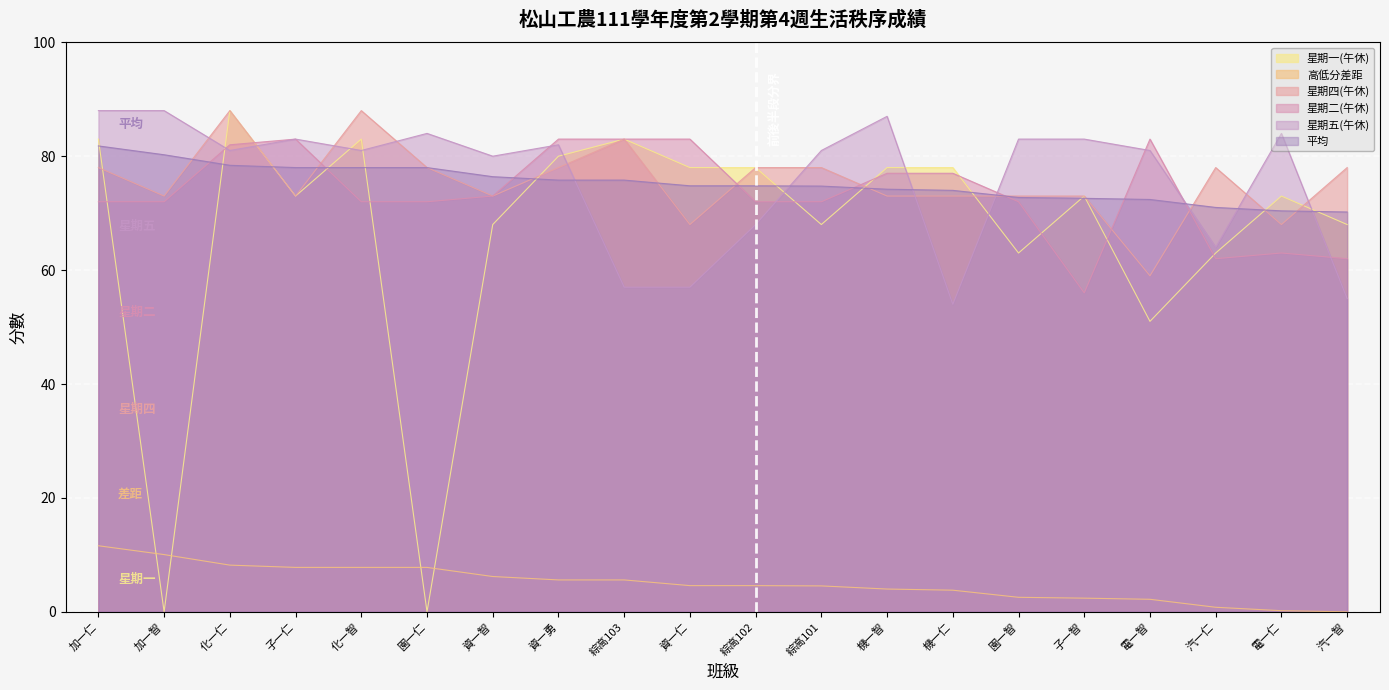

At which label does 星期一(午休) reach its peak?

化一仁